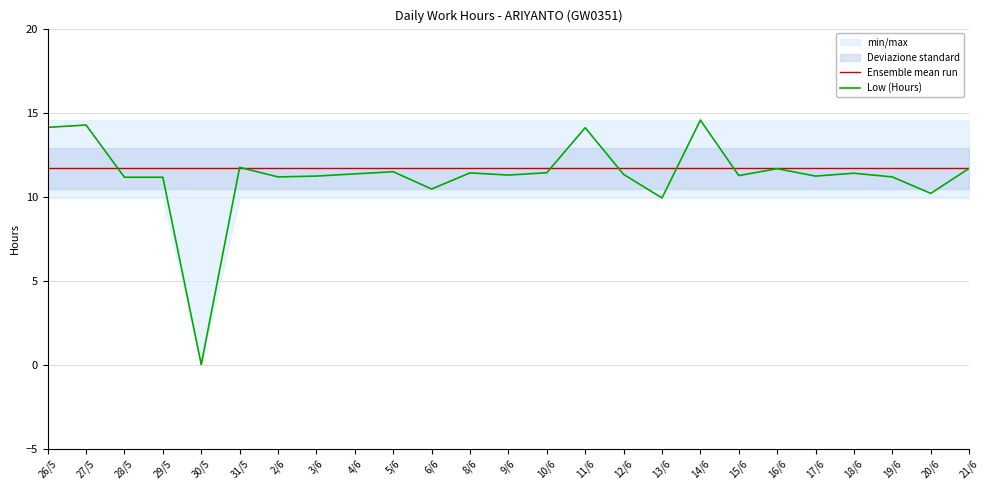

Is it true that Low (Hours) equals 11.2 at 2/6?

True